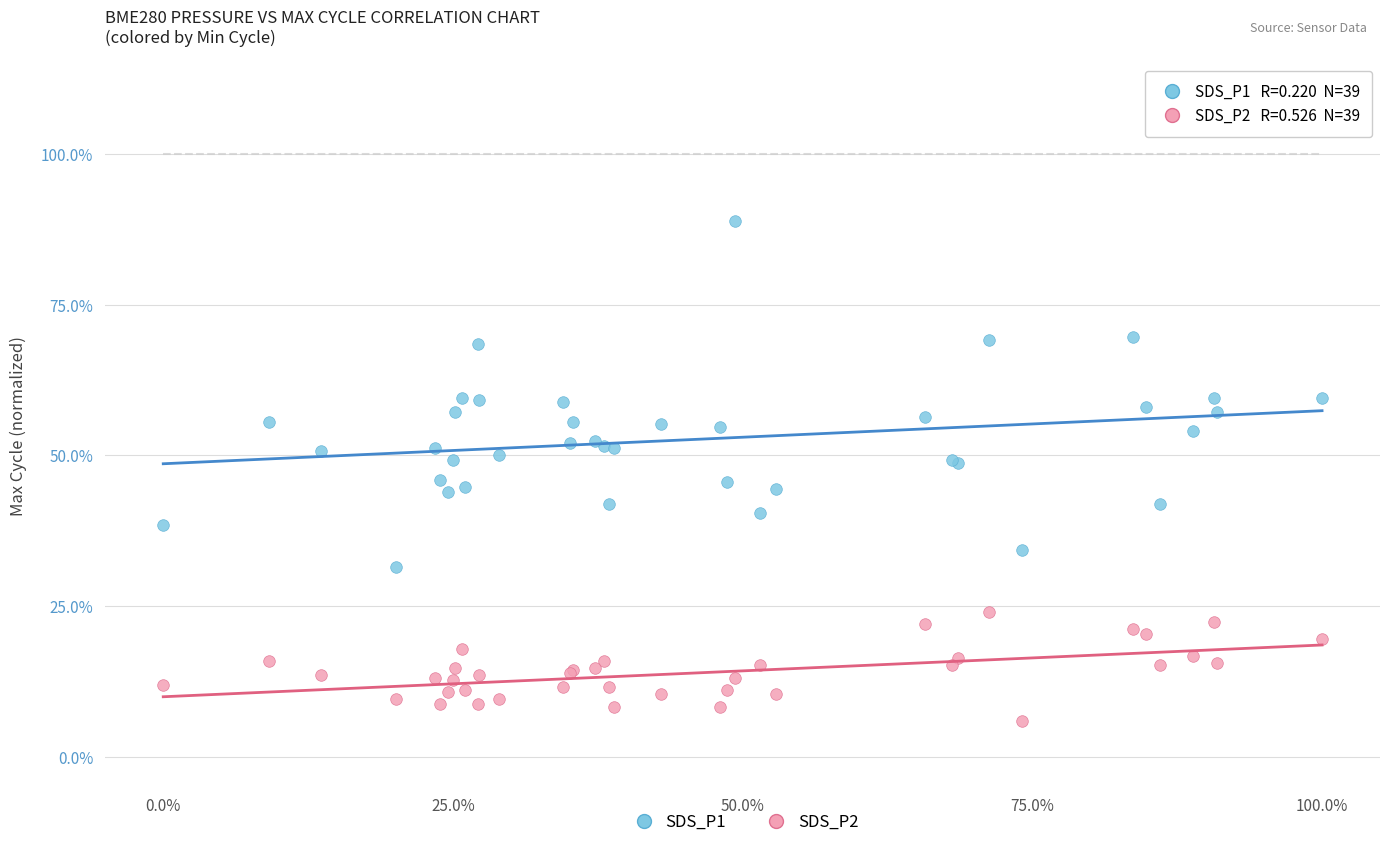

Which series has the largest Y range (max minus min)?

SDS_P1